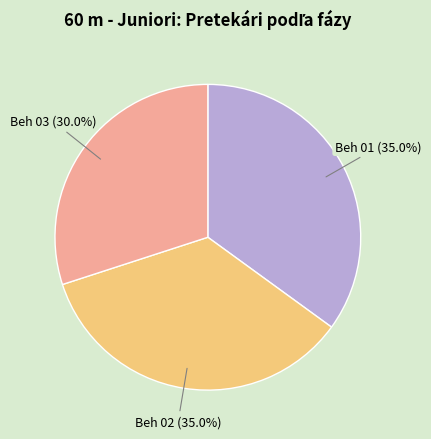

To the nearest percent, what is the average slice percentage?

33%